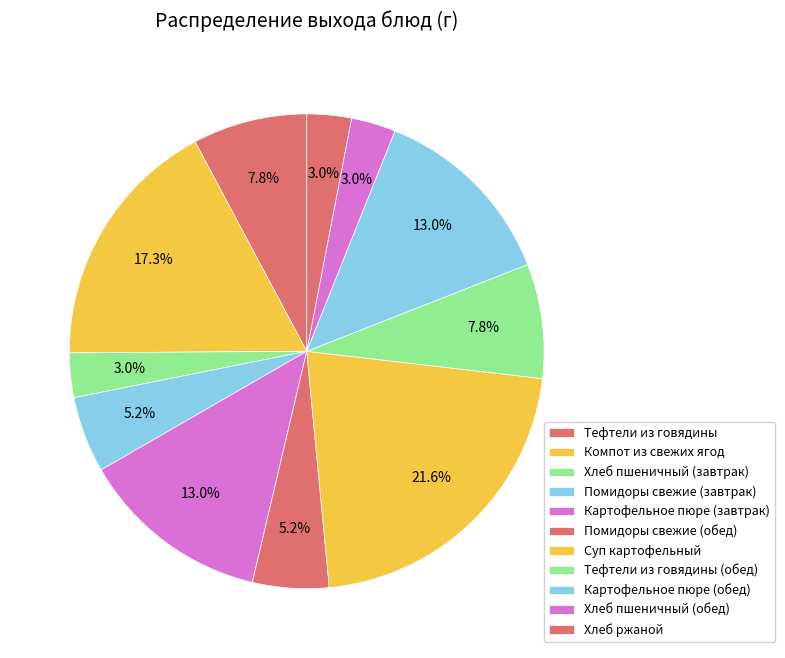

What percentage is NOT represented by Помидоры свежие (завтрак)?

94.8%